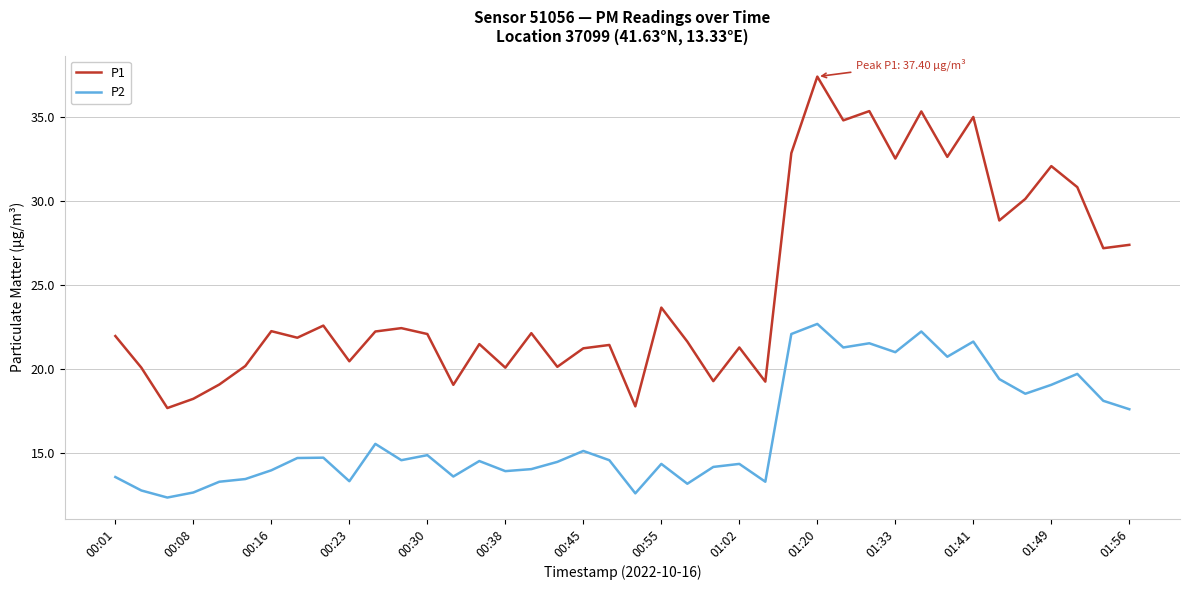

What is the difference between the maximum and minimum values in the P1 series?

19.7